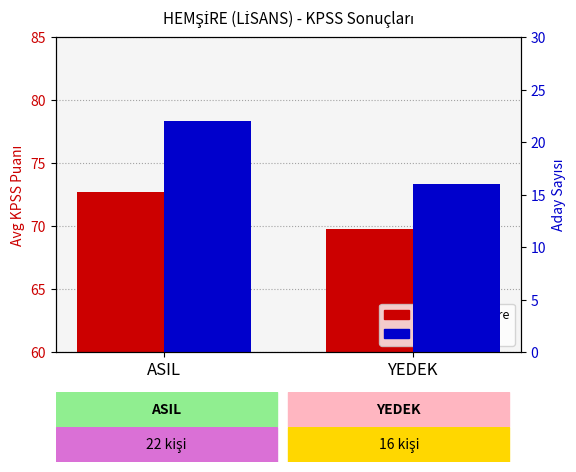

Reading right to left, extract all data points from this chart.

Avg KPSS Score: YEDEK=69.8	ASIL=72.7
Count: YEDEK=16.0	ASIL=22.0